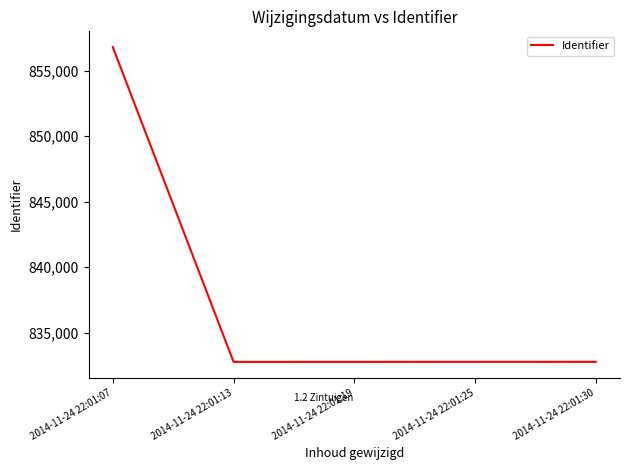

What is the difference between the values at 2014-11-24 22:01:07 and 2014-11-24 22:01:13?

24052